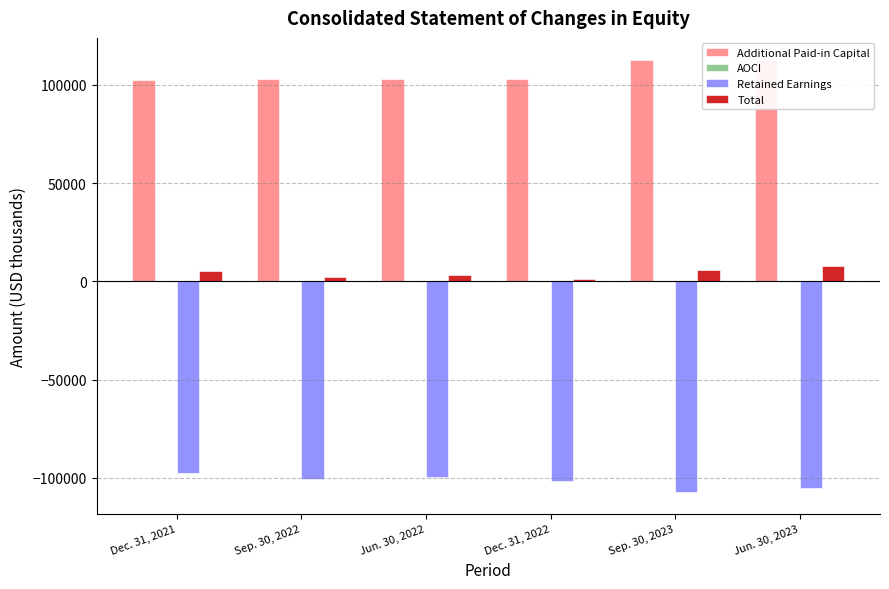

The value of Retained Earnings at Sep. 30, 2022 is -100614. True or false?

True